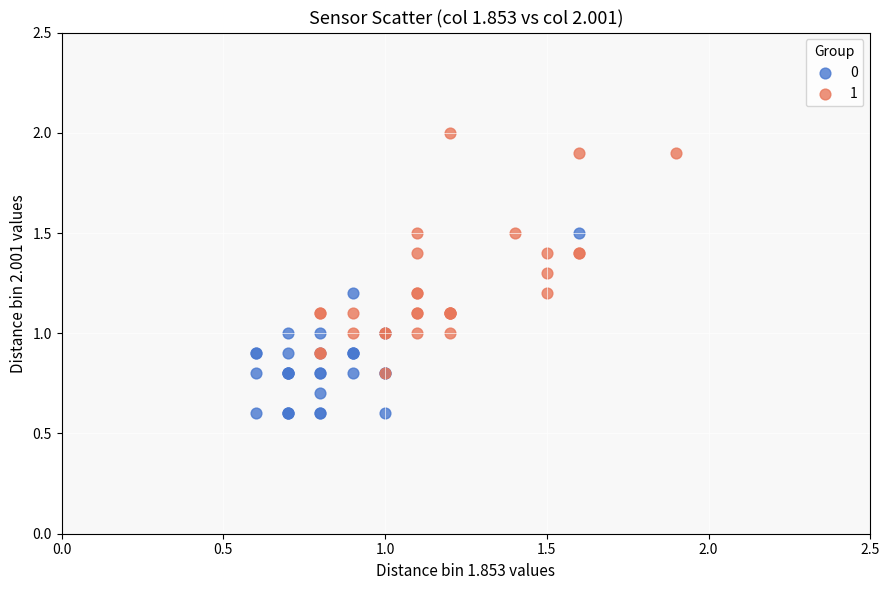

Which series reaches the maximum Y coordinate?

1